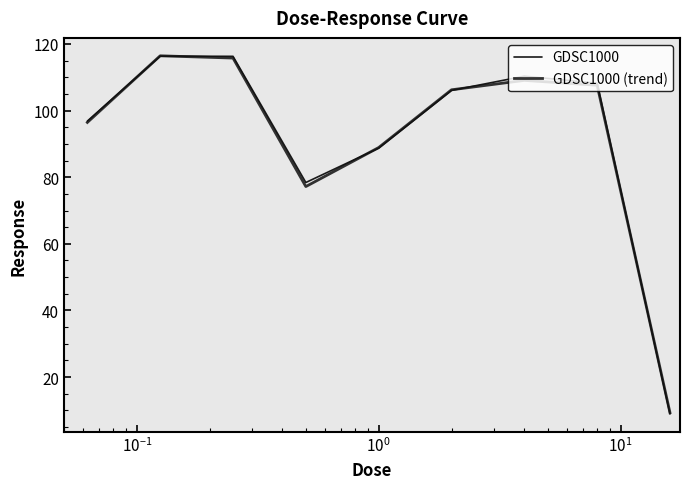

List the series in order of their peak value, lowest first.

GDSC1000, GDSC1000 (trend)